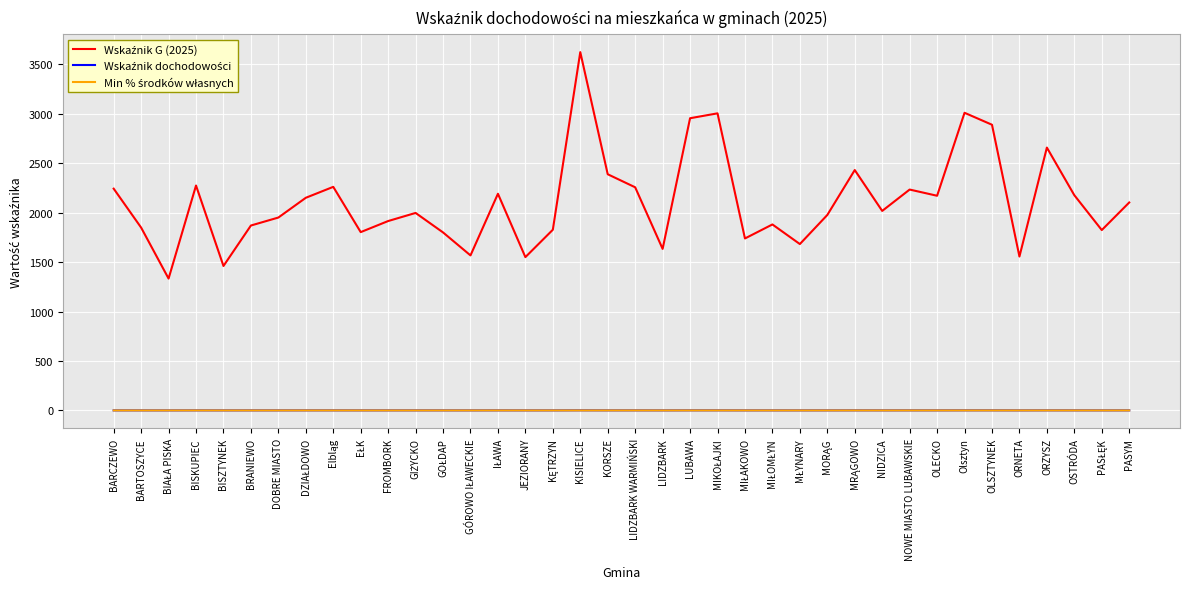

At which category is the sum across all series the highest?

KISIELICE